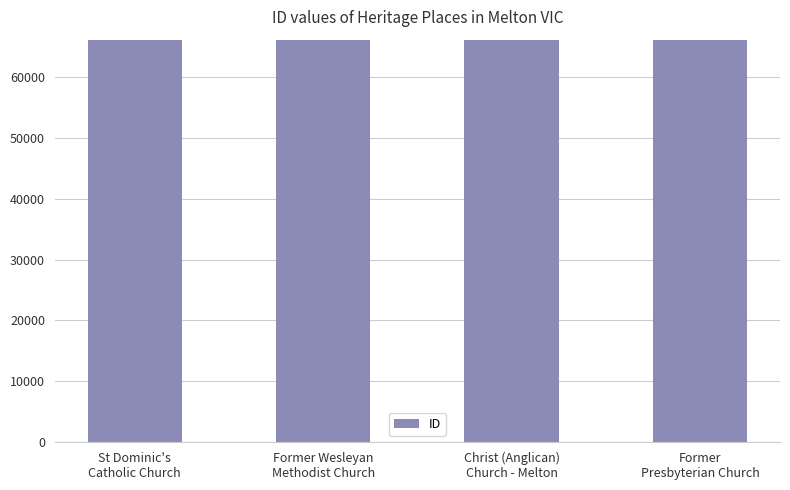

How many values are below 66091?

2